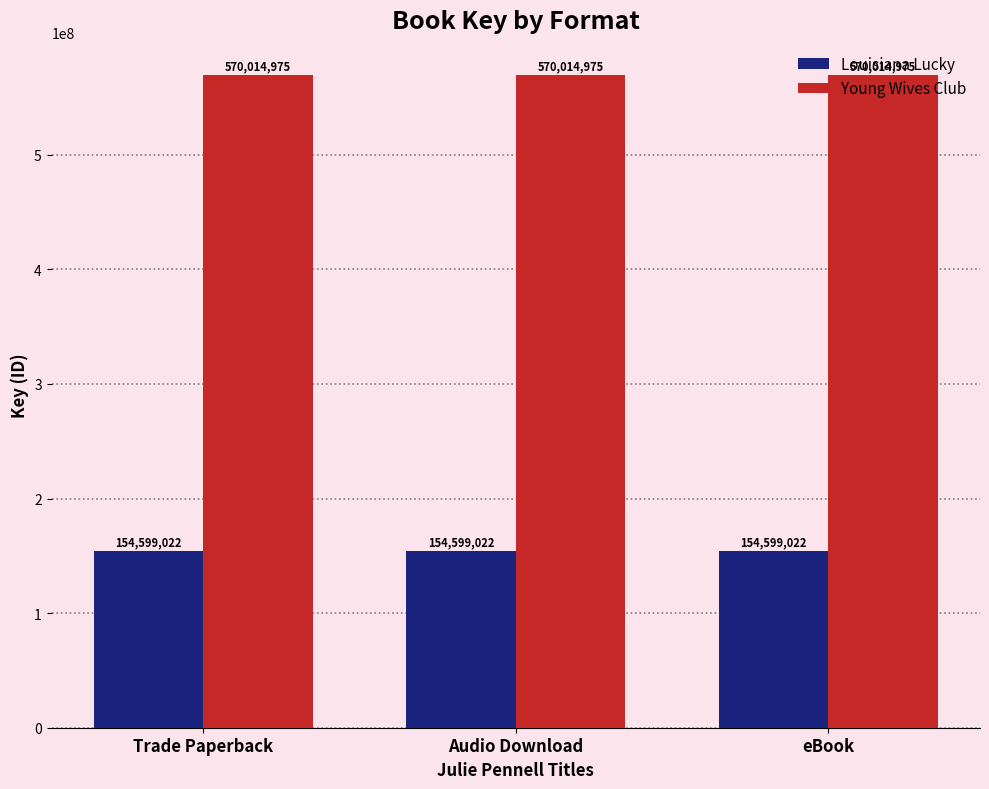

How many data points does each series have?

3